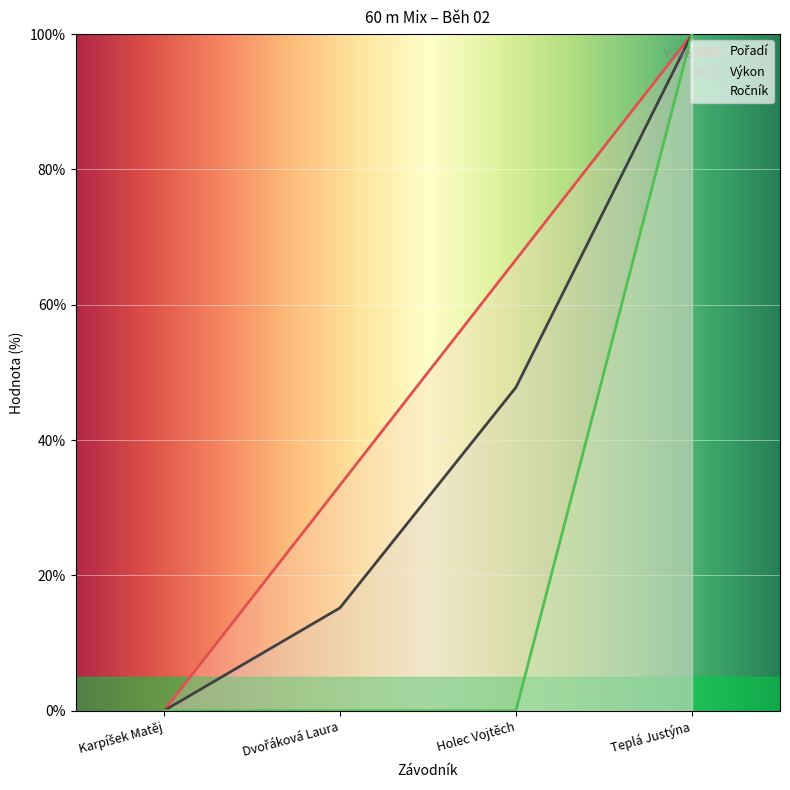

How many lines are shown in the chart?

3